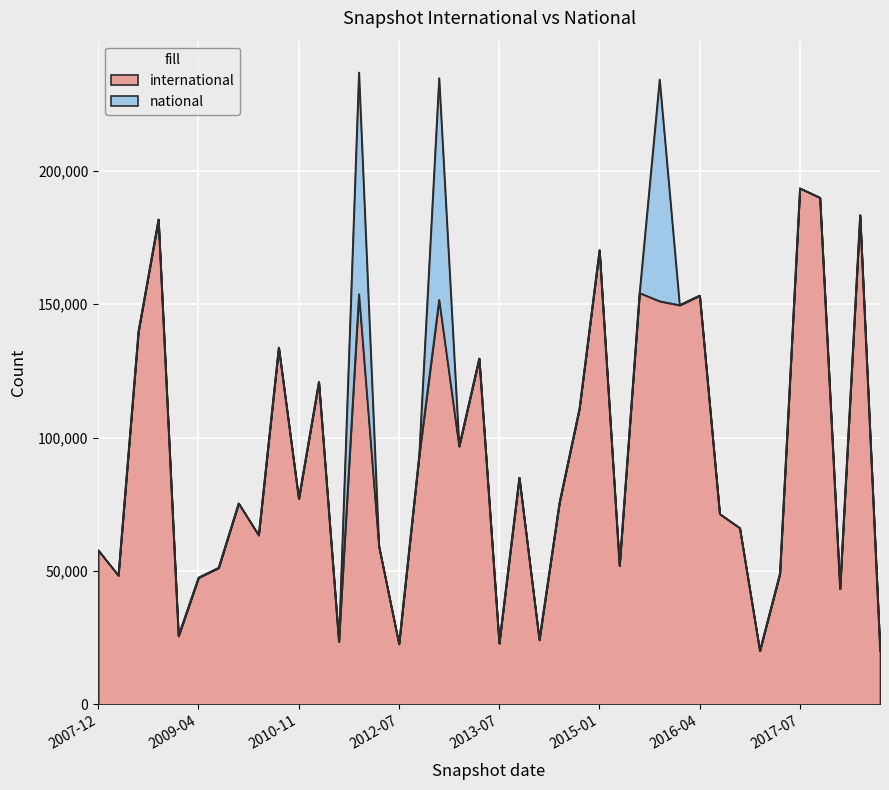

The value at 2010-07-26 is 133832. True or false?

True